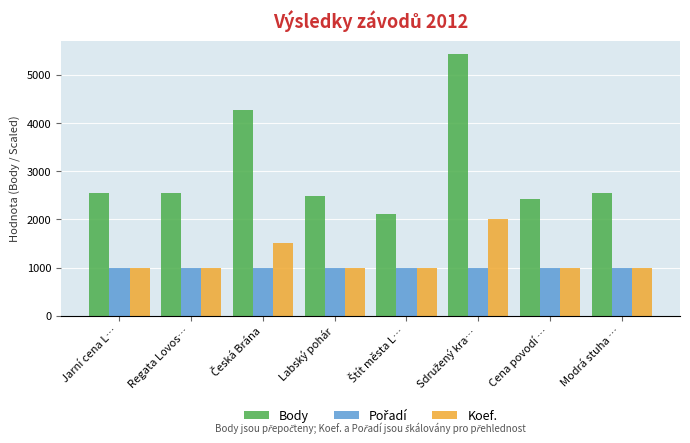

How many bars are there in each group?

3